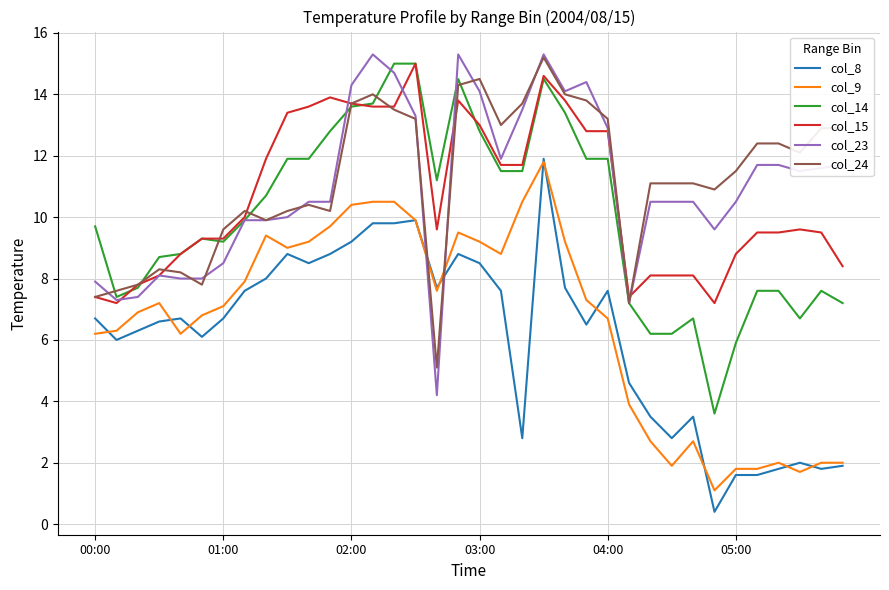

What is the maximum value for col_15?

15.0